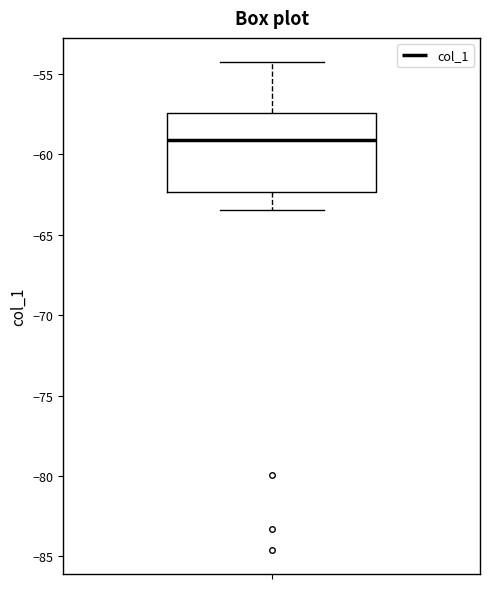

Transcribe this box plot: give where the median line is, the range the box spans, and where the two whiskers end, as read against the y-axis. The values are not printed on the chart, so give them approximately, as read against the axis.

median -59.0, box -62.5 to -57.5, whiskers -63.5 to -54.5